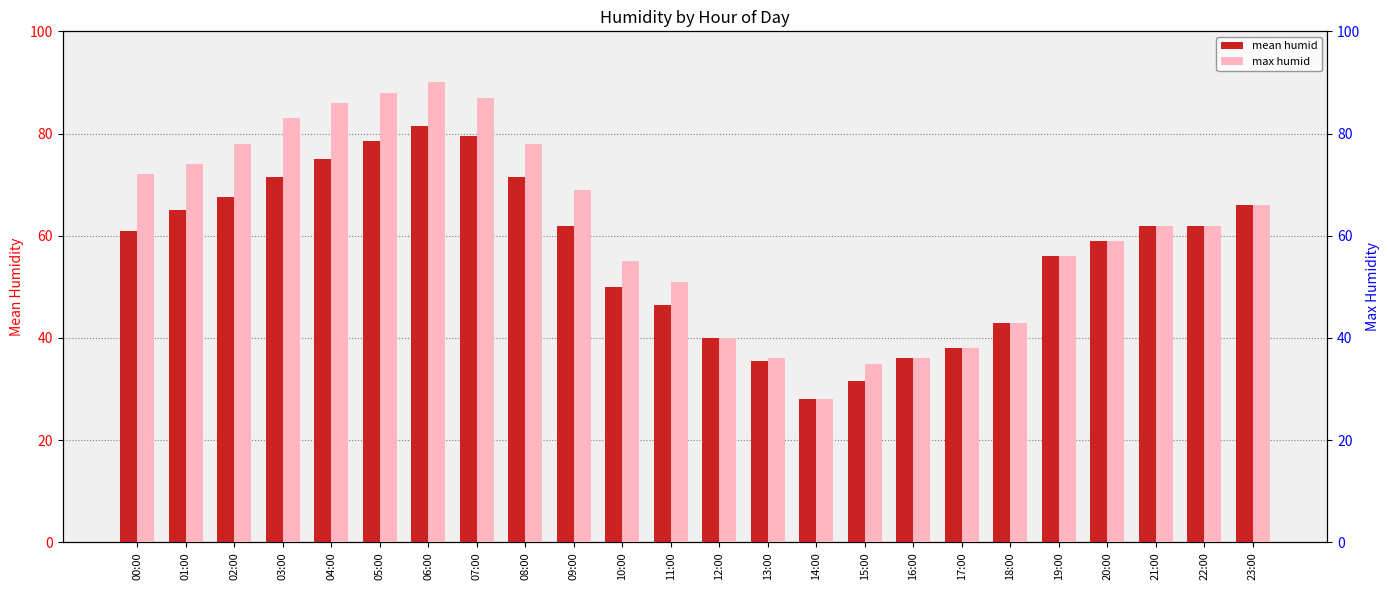

Rank the series by their average value, from highest to lowest.

max humid, mean humid